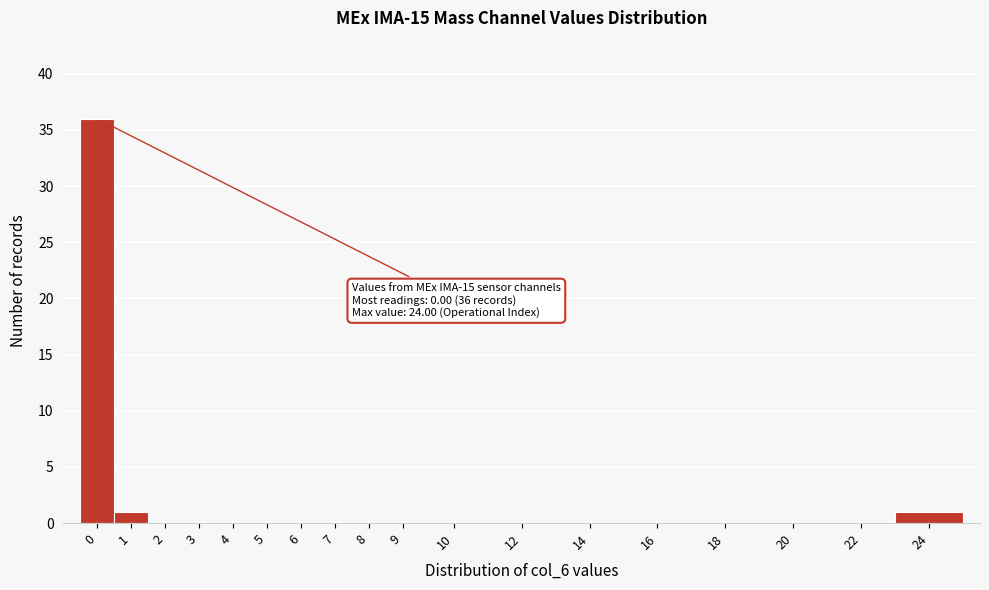

Reading right to left, transcribe all the data shown in this chart.

24=1	22=0	20=0	18=0	16=0	14=0	12=0	10=0	9=0	8=0	7=0	6=0	5=0	4=0	3=0	2=0	1=1	0=36